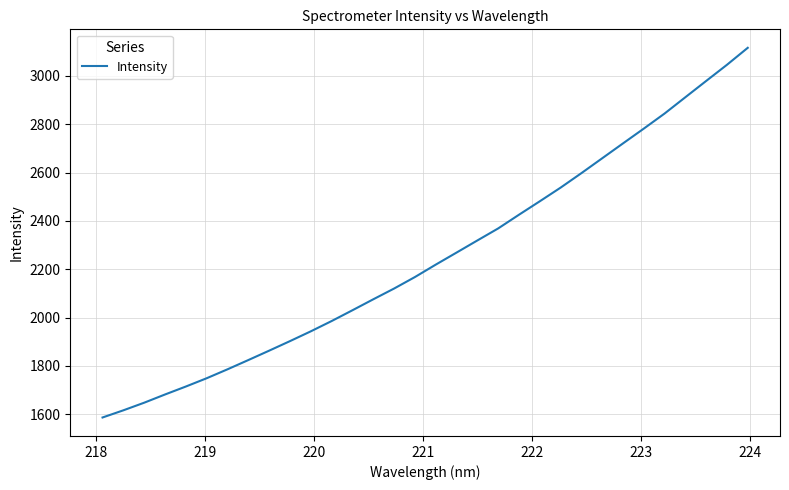

What is the minimum value shown in the chart?

1586.4